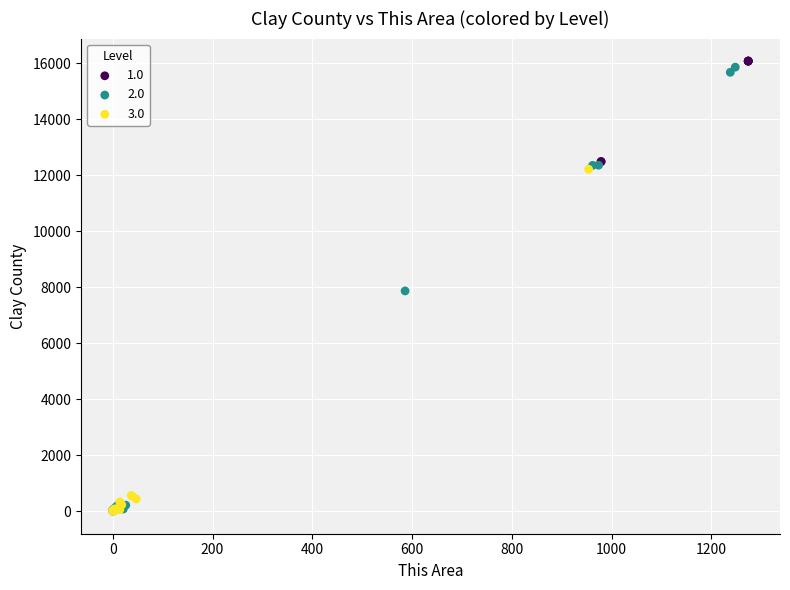

Which series has the largest Y range (max minus min)?

2.0